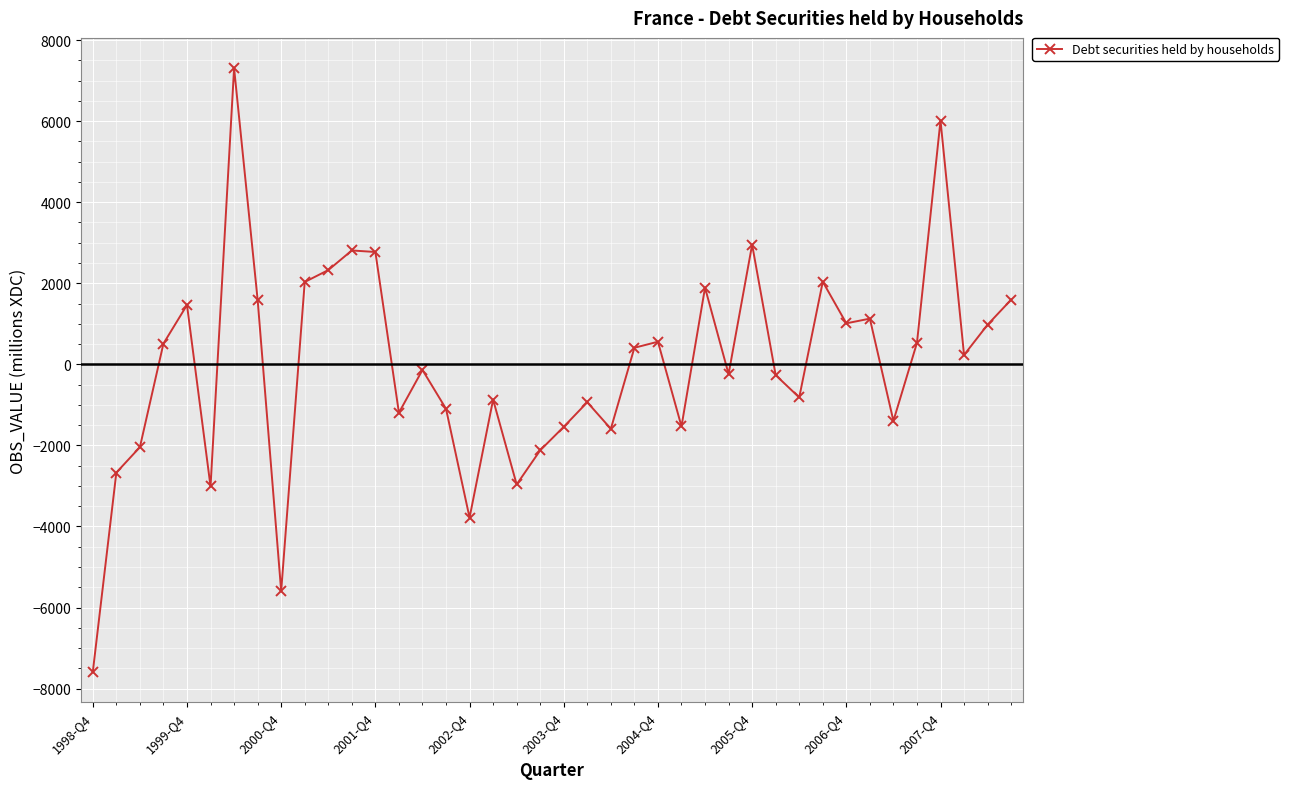

Is this an area chart (filled region under the line)?

No